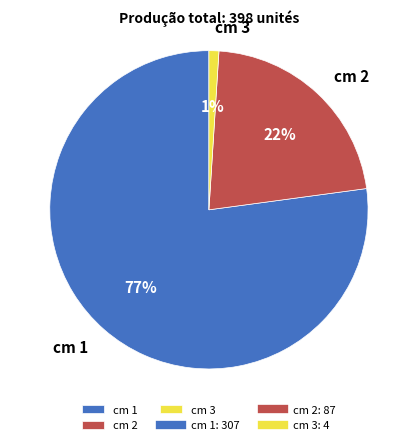

Count the number of slices in the pie.

3